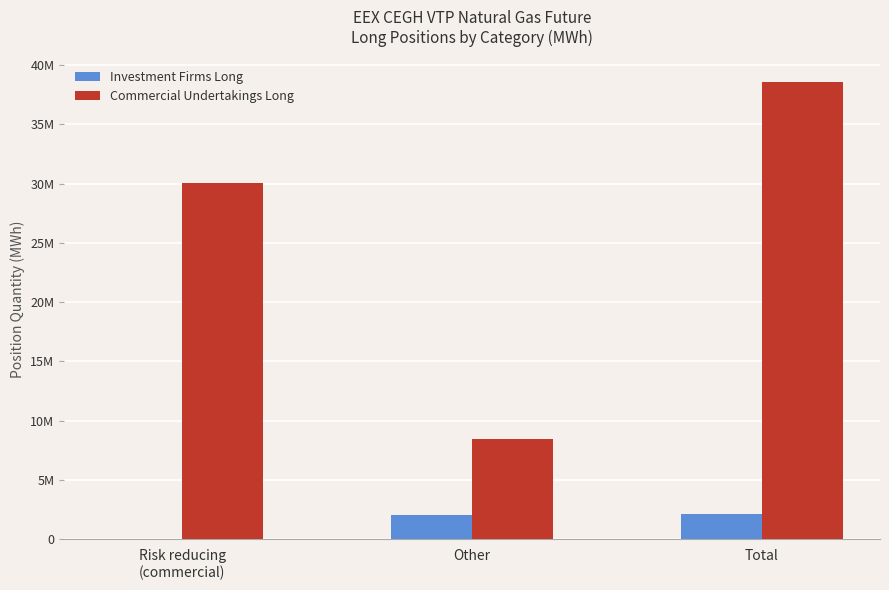

What is the label of the 3rd bar from the left?

Total